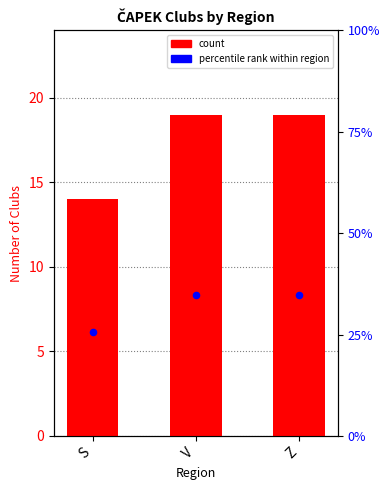

Which series reaches the minimum Y coordinate?

percentile rank